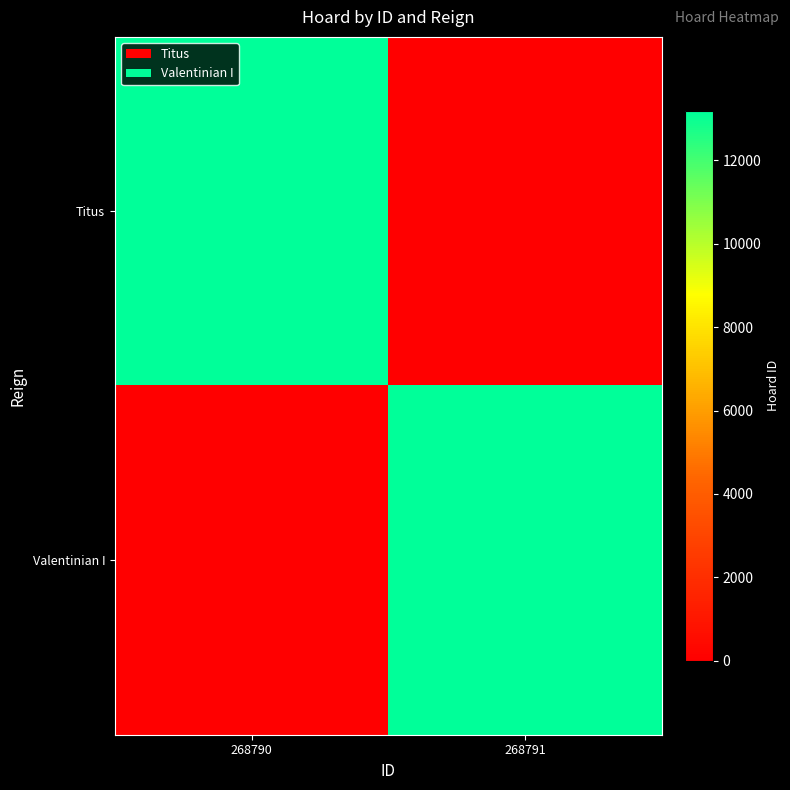

Which series changed the most between 268790 and 268791?

Titus